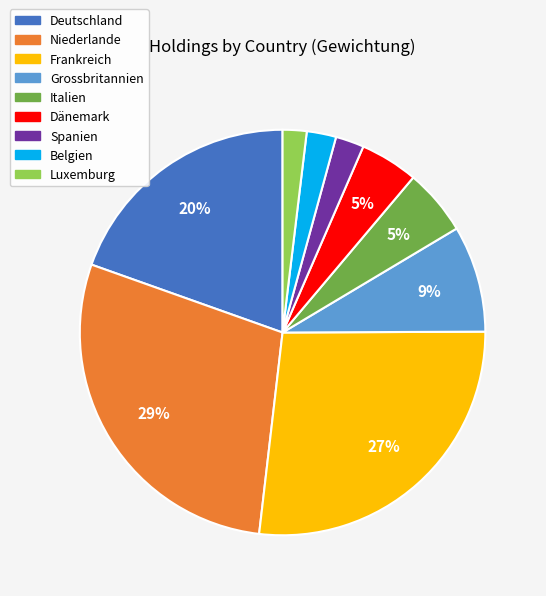

Does Luxemburg represent more than half of the total?

No